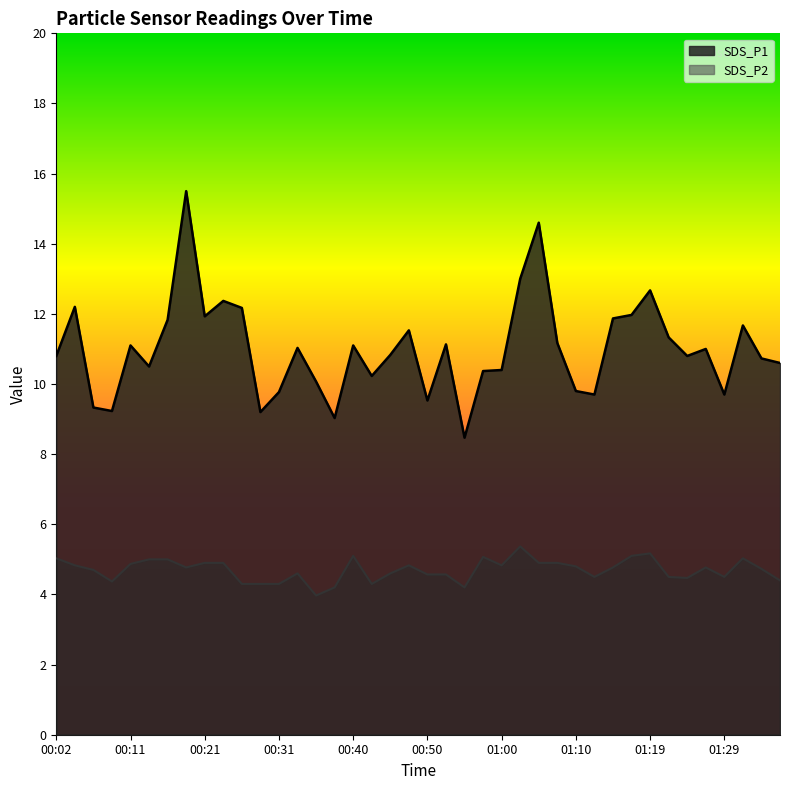

Reading left to right, transcribe all the data shown in this chart.

SDS_P1: 10.8	12.2	9.3	9.2	11.1	10.5	11.8	15.5	11.9	12.4	12.2	9.2	9.8	11.0	10.1	9.0	11.1	10.2	10.8	11.5	9.5	11.1	8.5	10.4	10.4	13.0	14.6	11.2	9.8	9.7	11.9	12.0	12.7	11.3	10.8	11.0	9.7	11.7	10.7	10.6
SDS_P2: 5.0	4.8	4.7	4.4	4.9	5.0	5.0	4.8	4.9	4.9	4.3	4.3	4.3	4.6	4.0	4.2	5.1	4.3	4.6	4.8	4.6	4.6	4.2	5.1	4.8	5.4	4.9	4.9	4.8	4.5	4.8	5.1	5.2	4.5	4.5	4.8	4.5	5.0	4.7	4.4